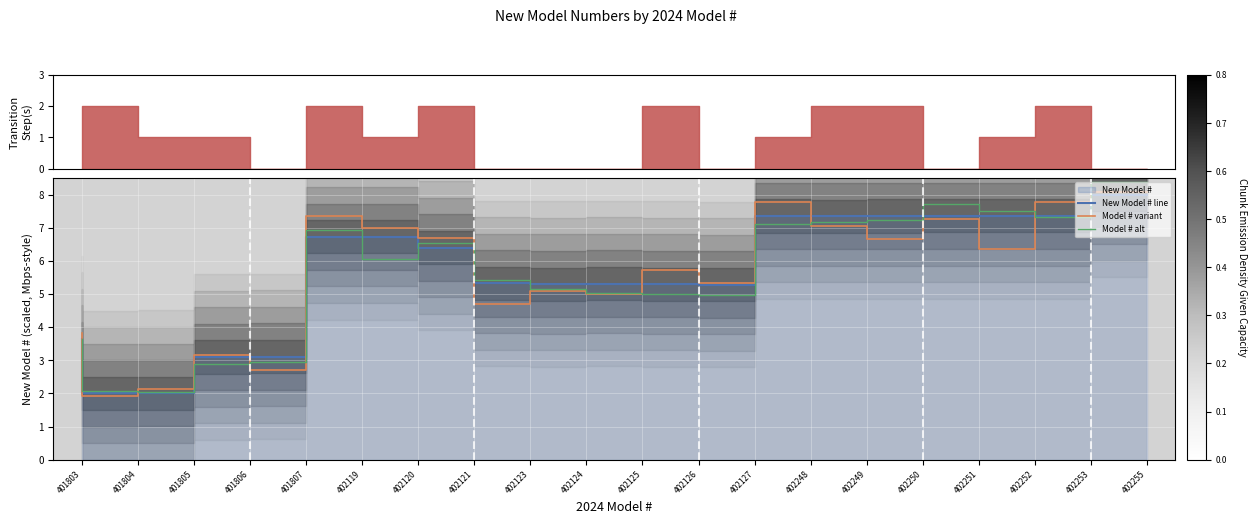

Which series has the largest range (max minus min)?

Model # alt